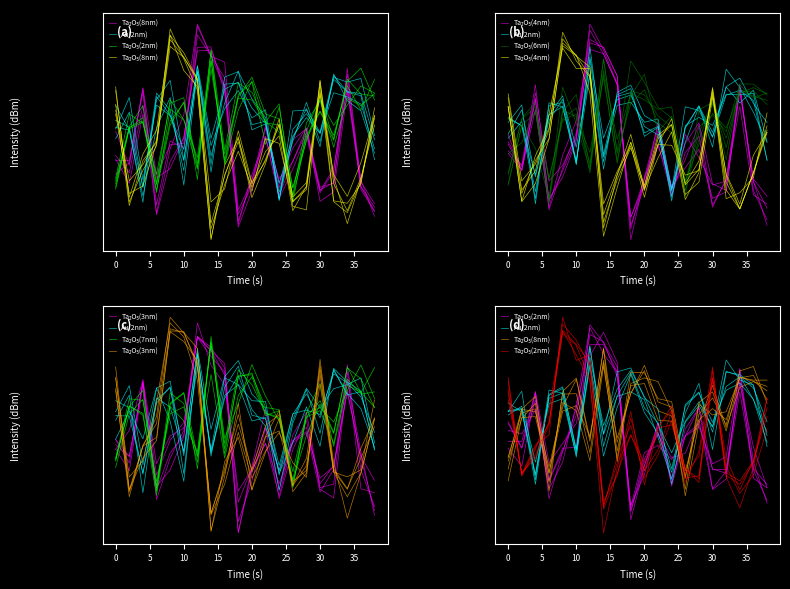

Is this an area chart (filled region under the line)?

No